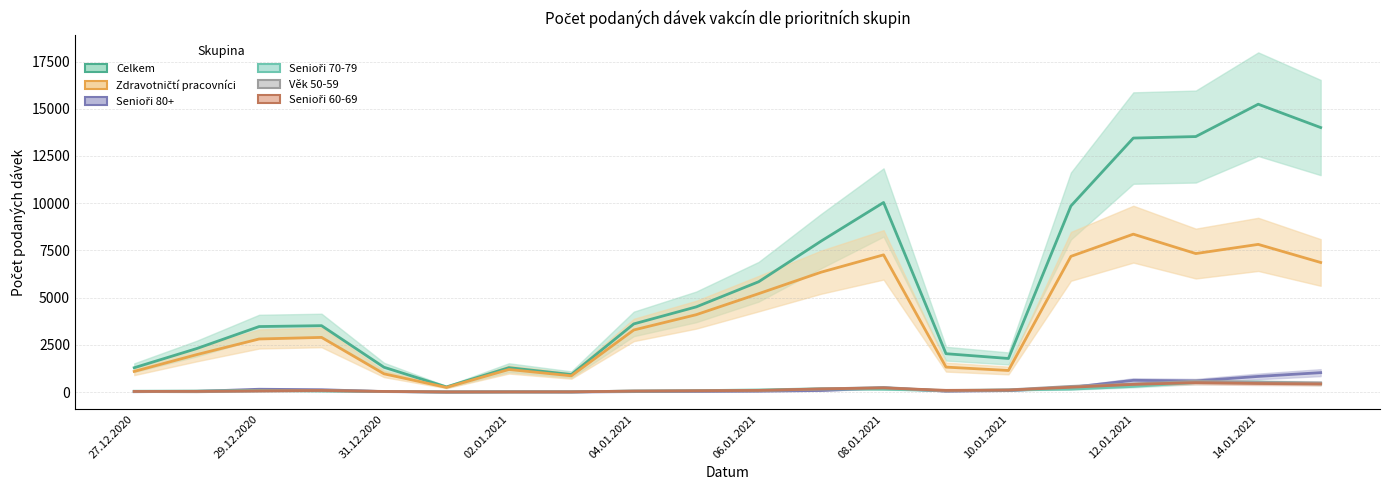

What position from the right is 27.12.2020?

20